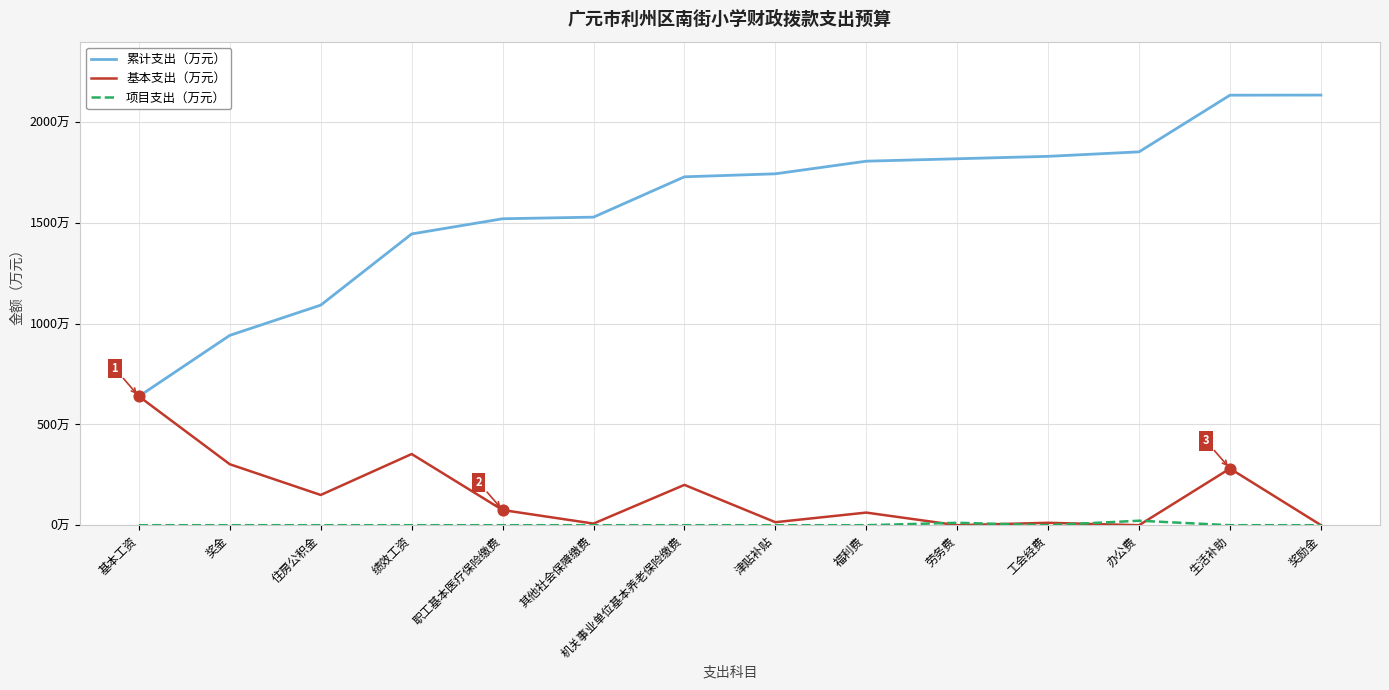

Which series has the largest total across all categories?

累计支出（万元）